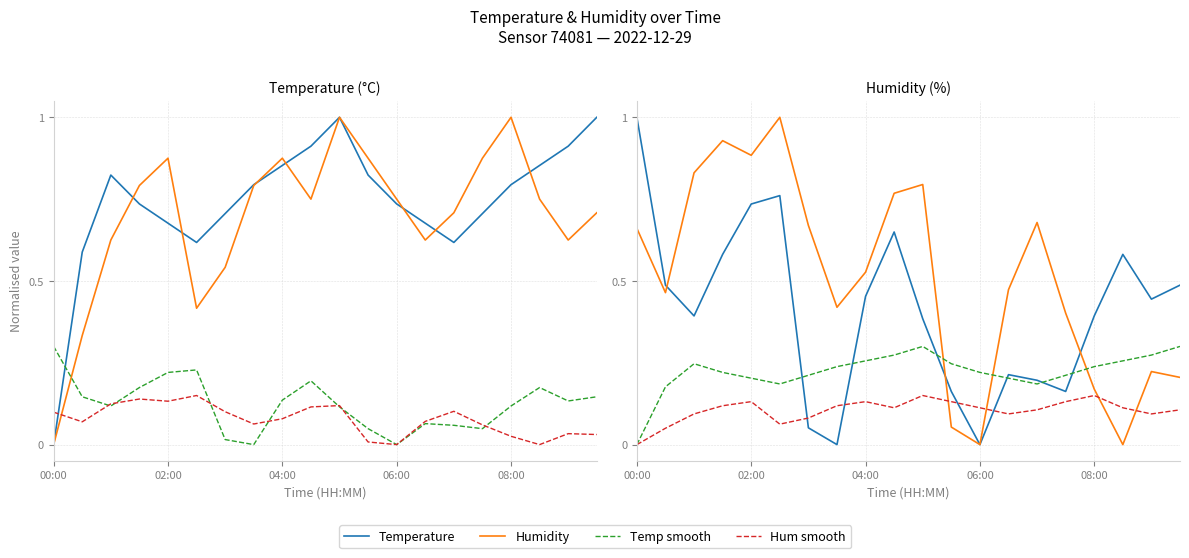

Between 19 and 12, which is larger?

19